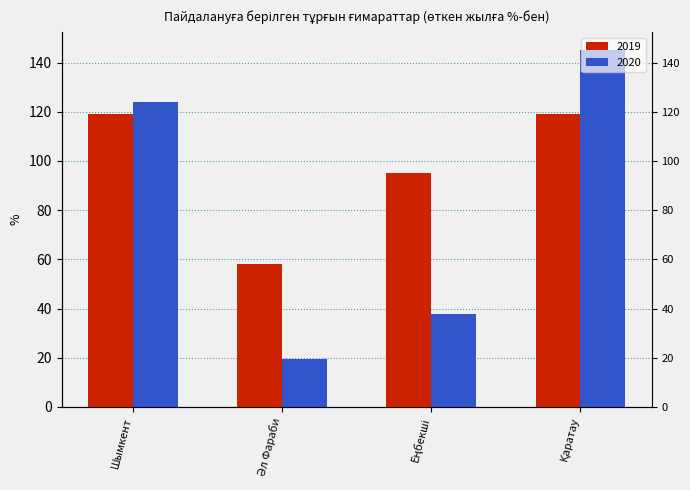

Is the value of 2019 at Еңбекші greater than the value of 2020 at Қаратау?

No